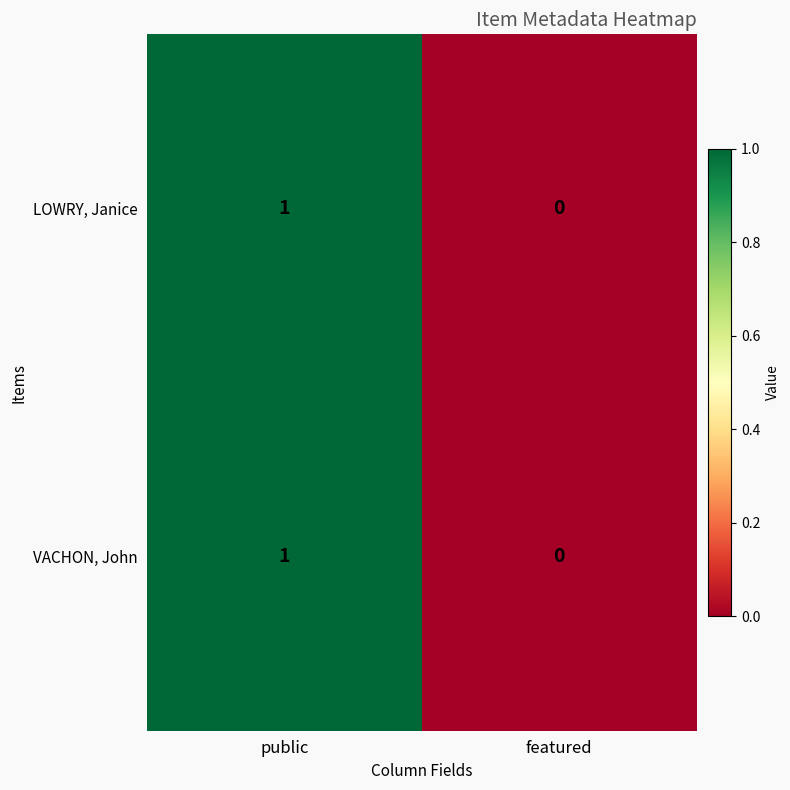

True or false: LOWRY, Janice has a value of 0 at featured.

True